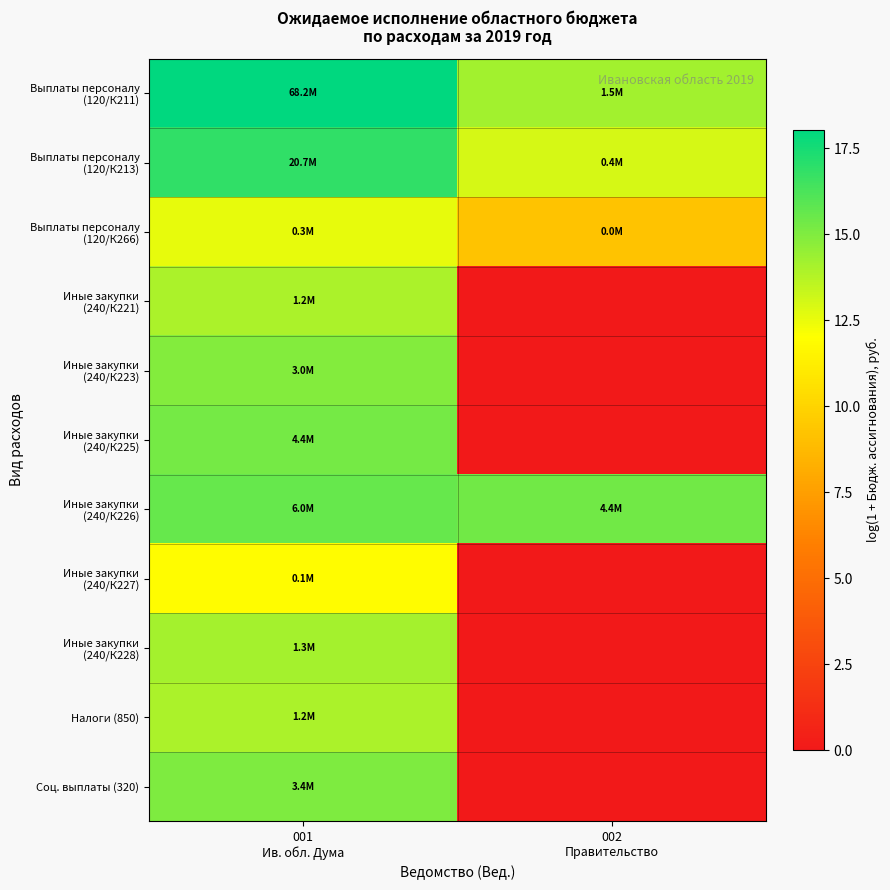

Which has a higher value, 001
Ив. обл. Дума or 002
Правительство?

001
Ив. обл. Дума